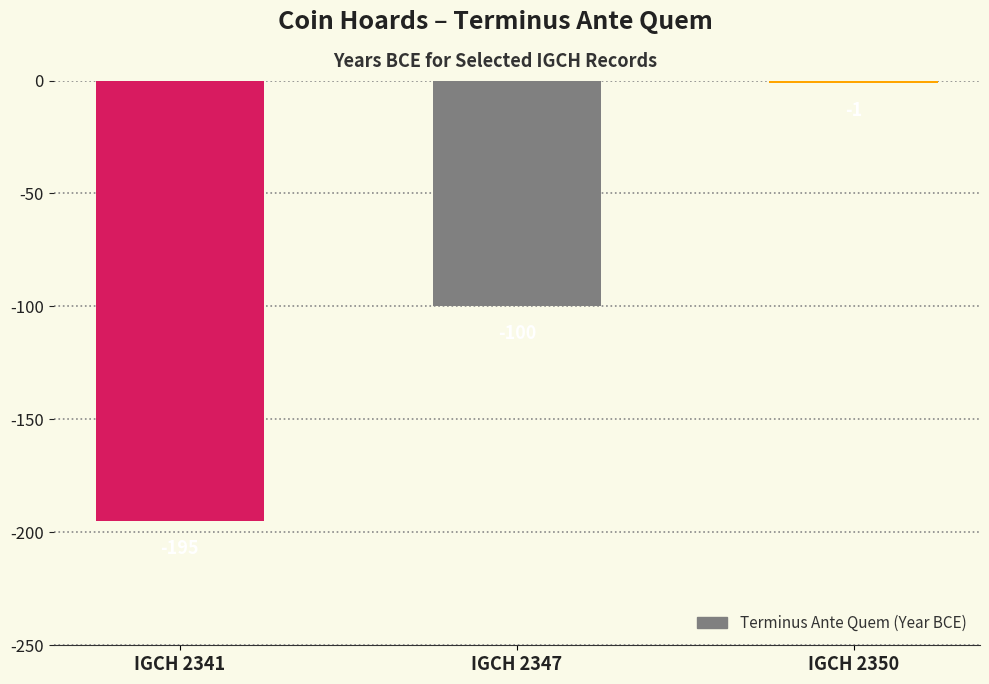

Reading left to right, transcribe all the data shown in this chart.

IGCH 2341=-195	IGCH 2347=-100	IGCH 2350=-1